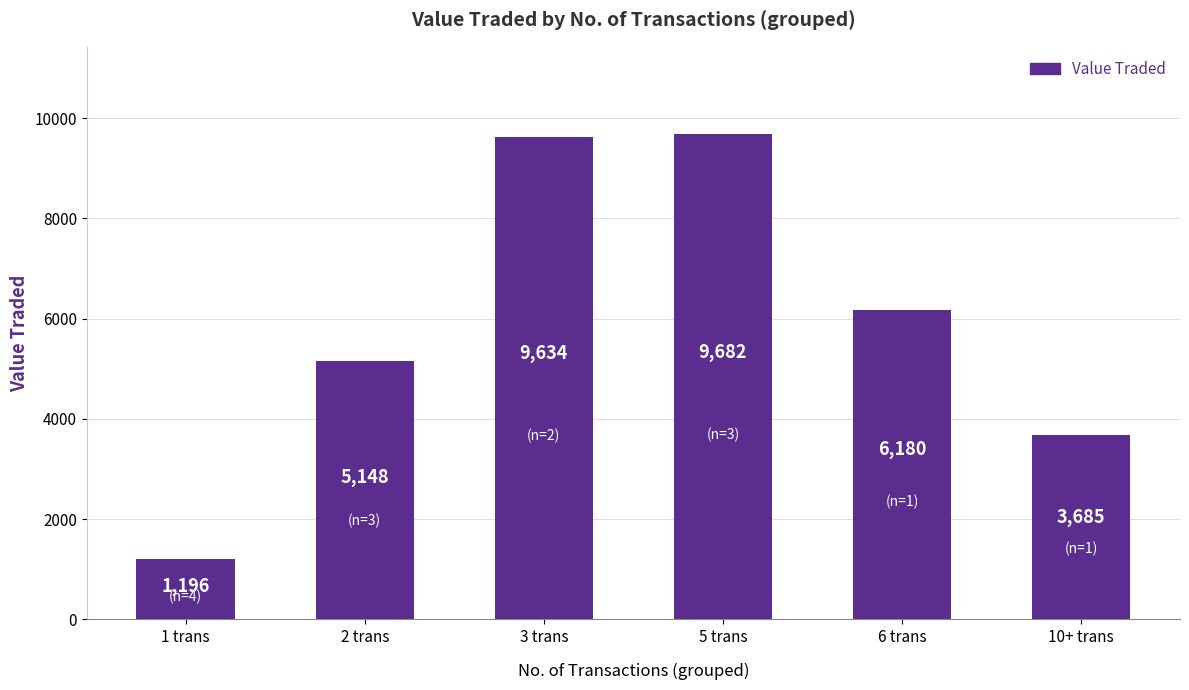

What is the value of the 3rd bar from the left?

9634